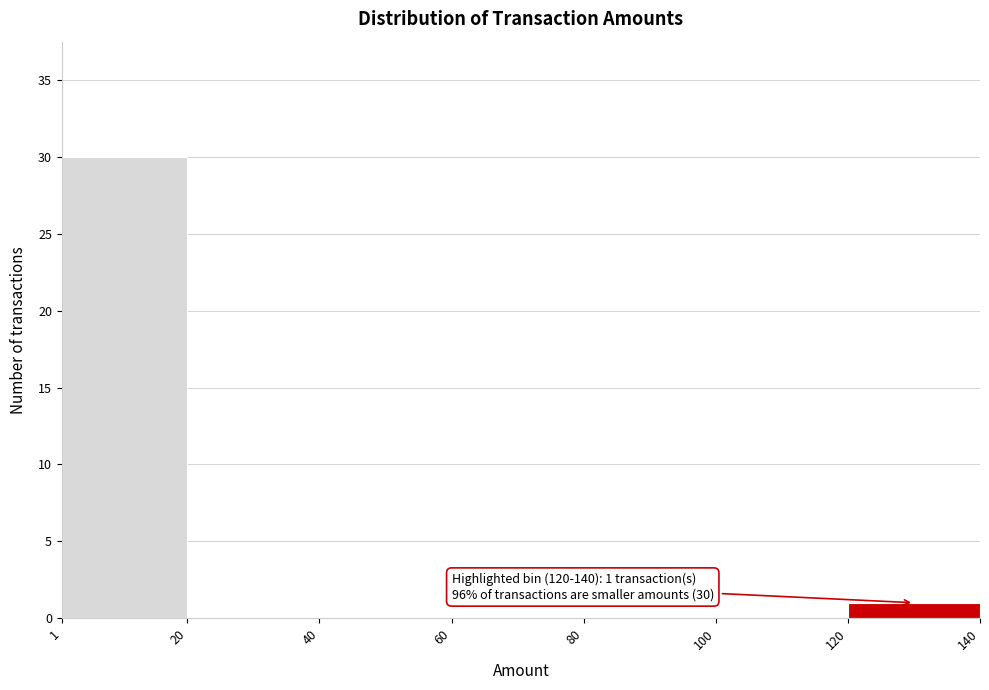

Over which range of the x-axis is the bar tallest?

1 to 20